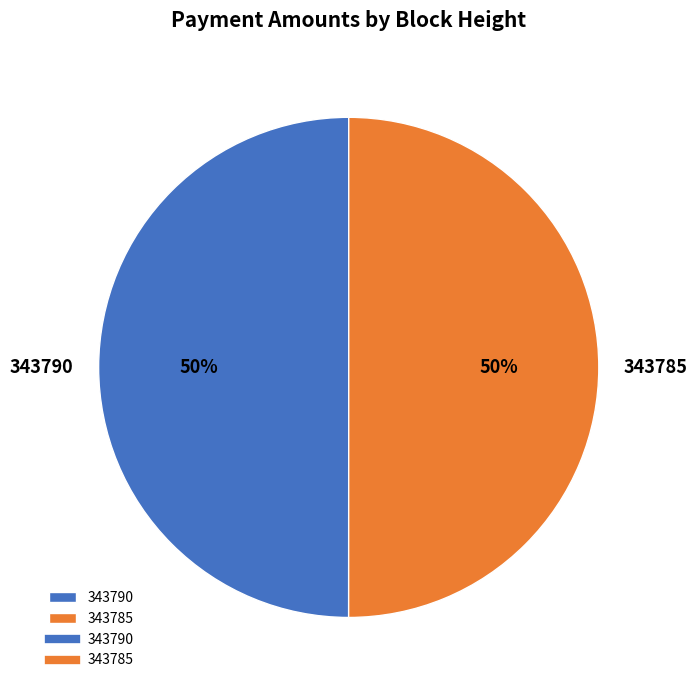

To the nearest percent, what percentage of the pie is 343785?

50%